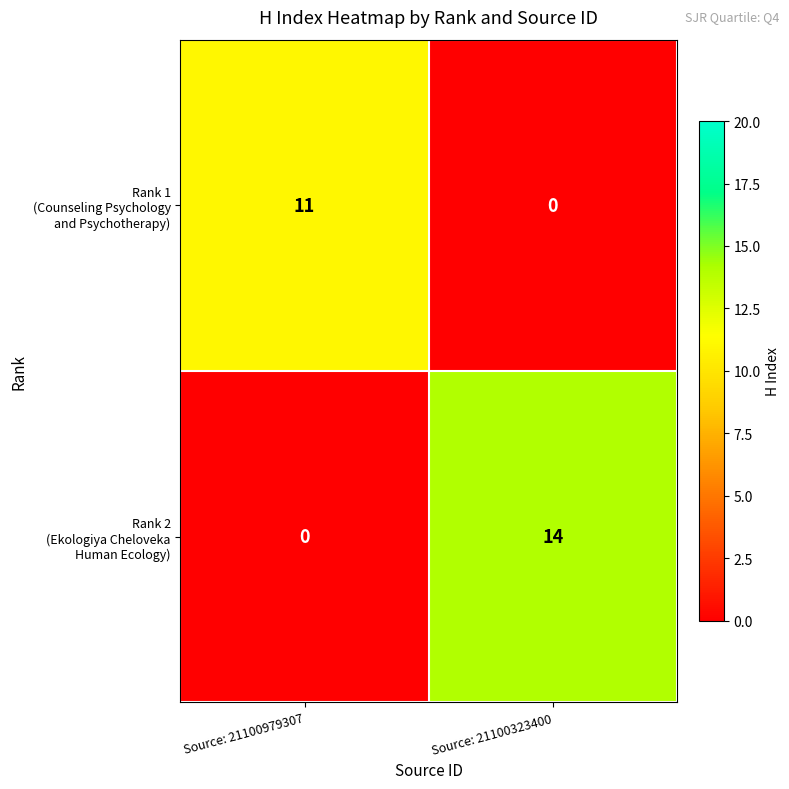

What is the total value across all series at Source: 21100323400?

14